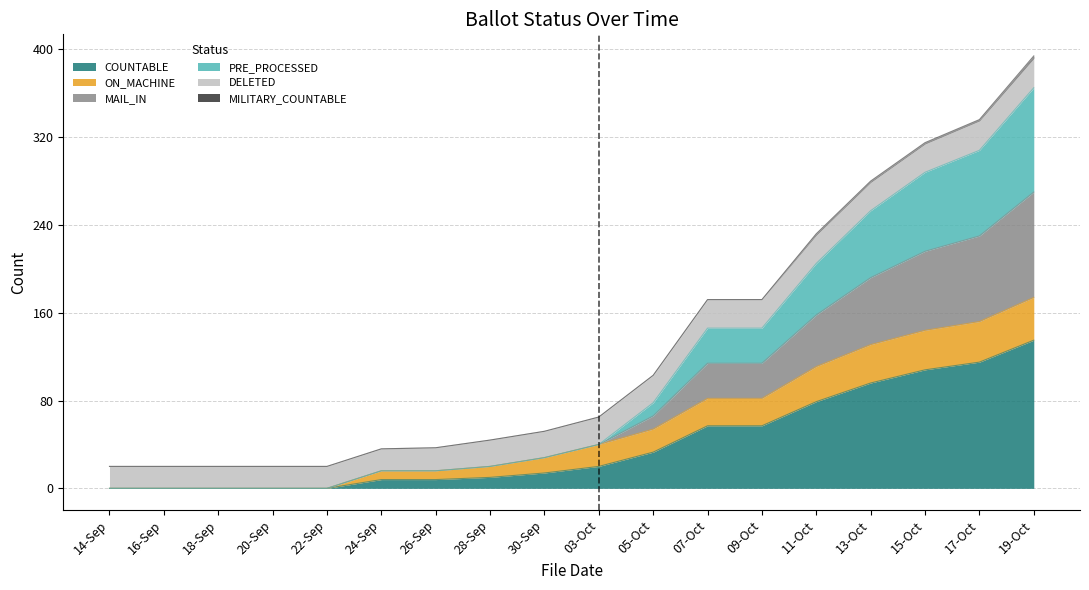

At which category is the sum across all series the highest?

19-Oct